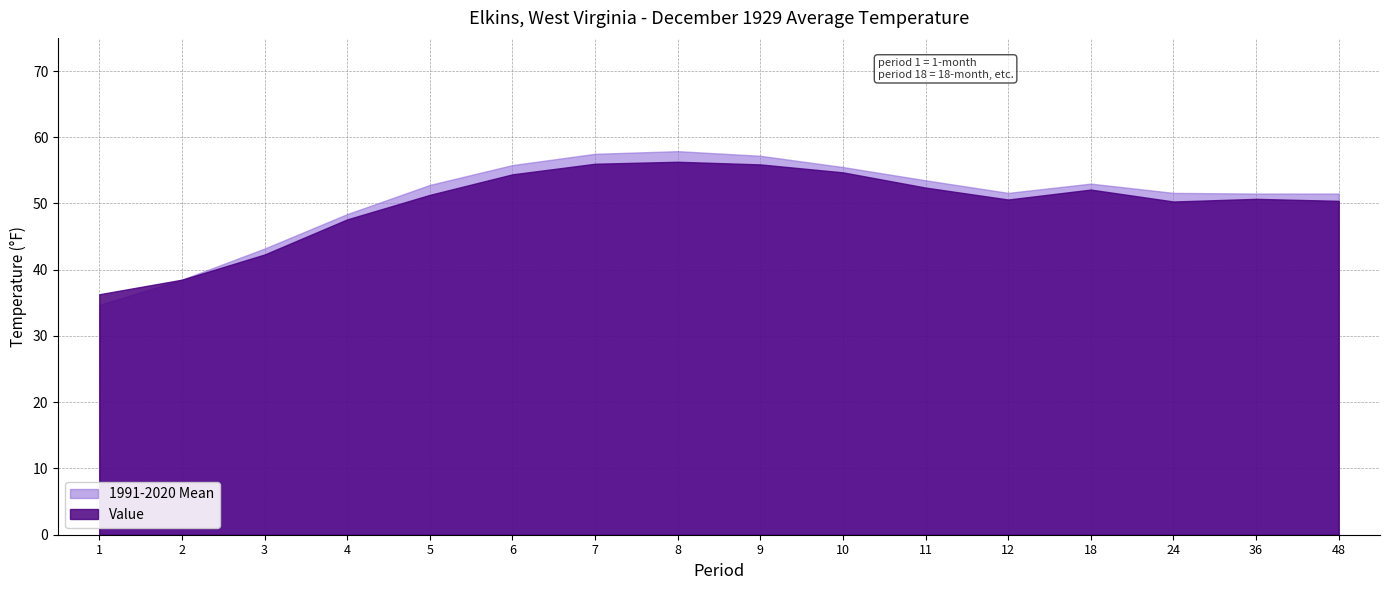

What are all the series names shown in the legend?

1991-2020 Mean, Value